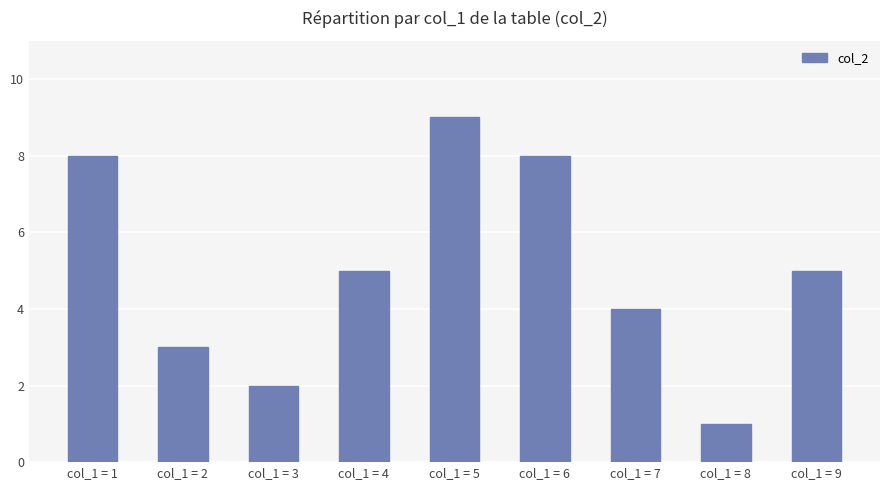

Are the bars grouped side by side (vs. stacked)?

No